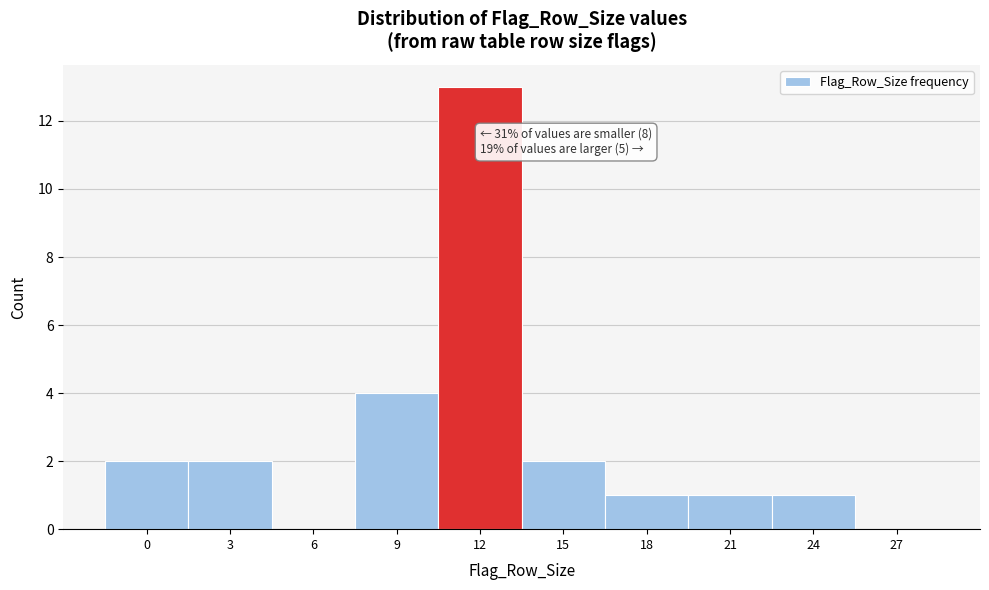

Reading left to right, extract all data points from this chart.

0=2	3=2	6=0	9=4	12=13	15=2	18=1	21=1	24=1	27=0